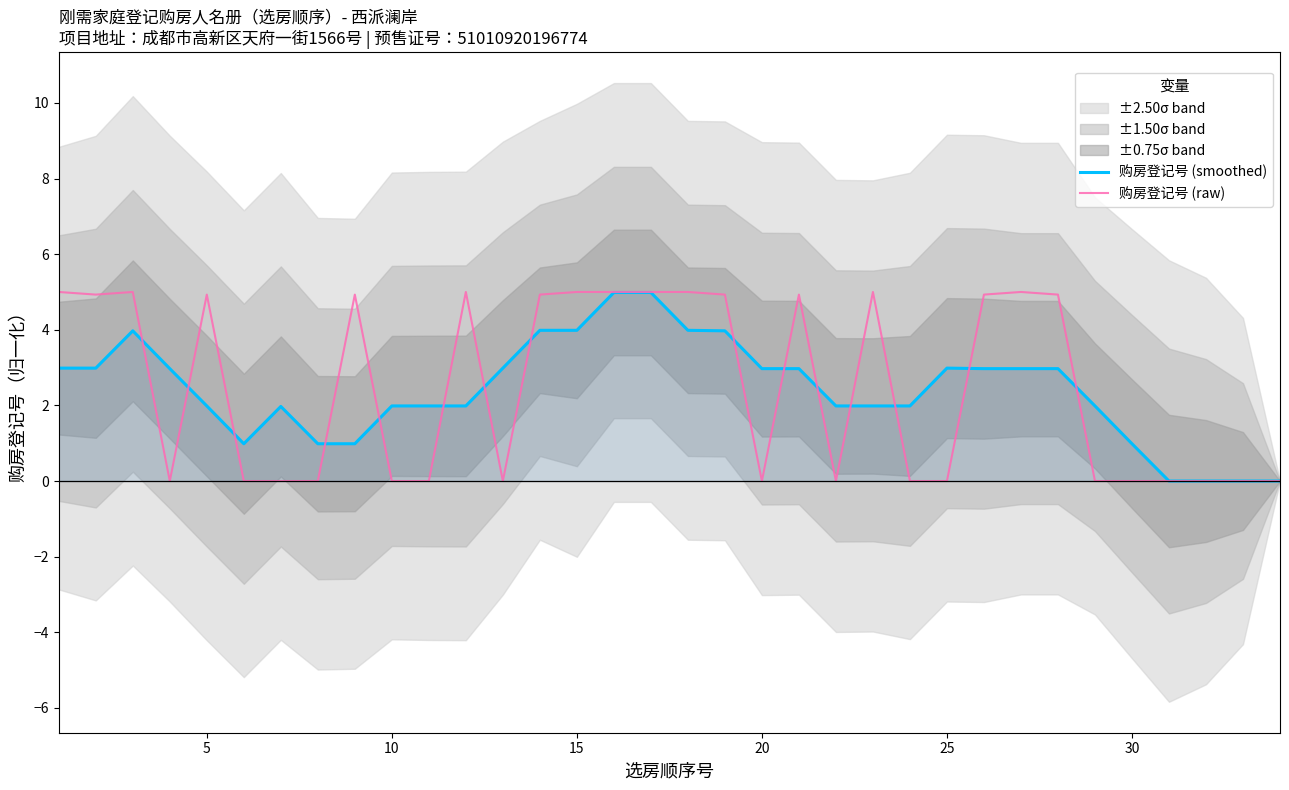

True or false: 购房登记号 (smoothed) has a value of 1.6 at 30.

False